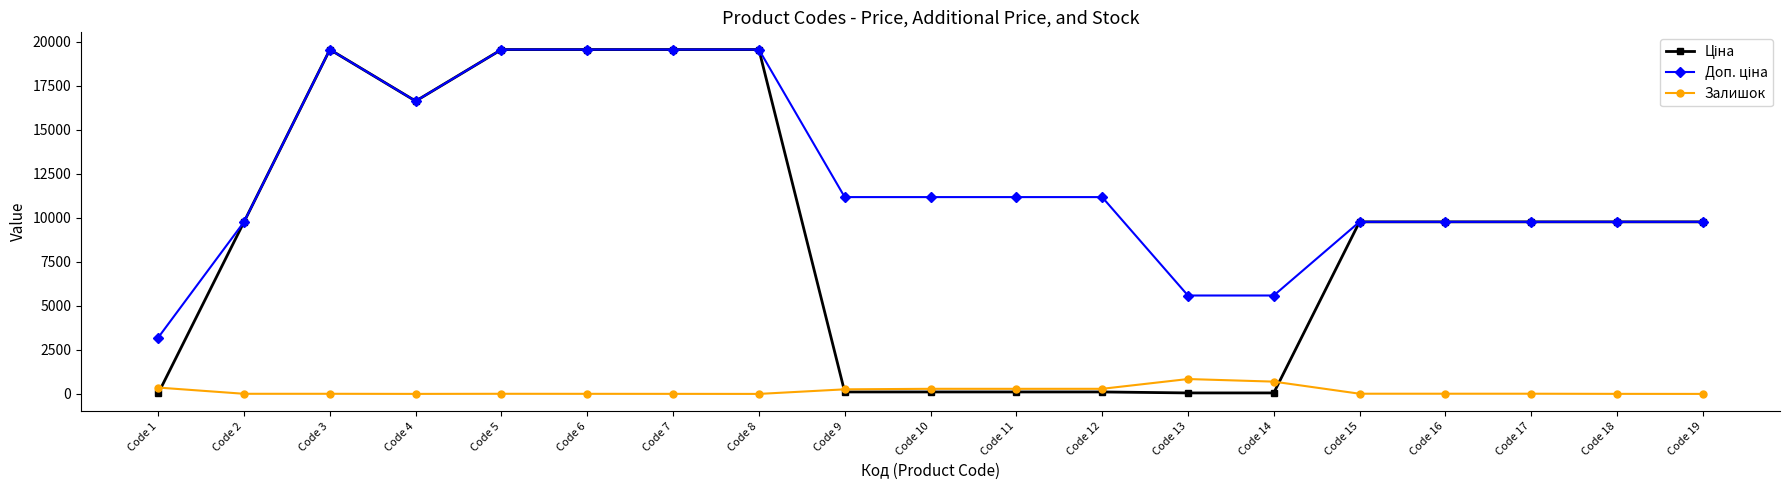

True or false: Залишок has more than 0 points higher than both neighbors.

True